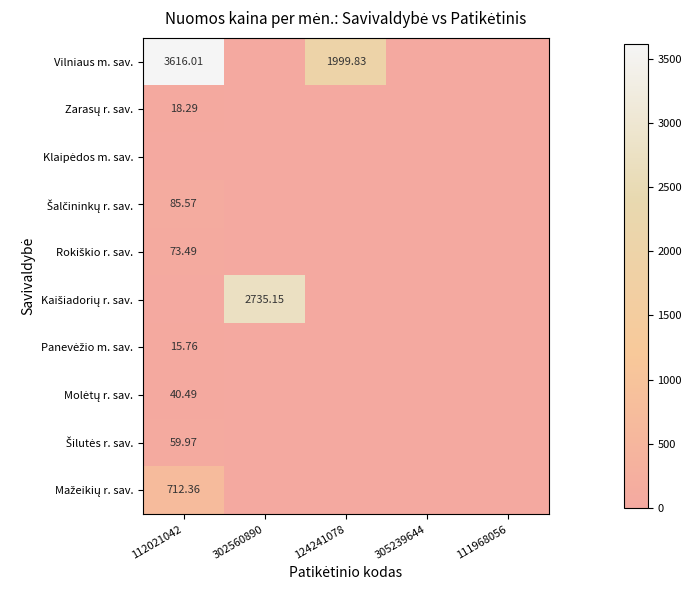

Which label corresponds to the smallest value in the chart?

302560890